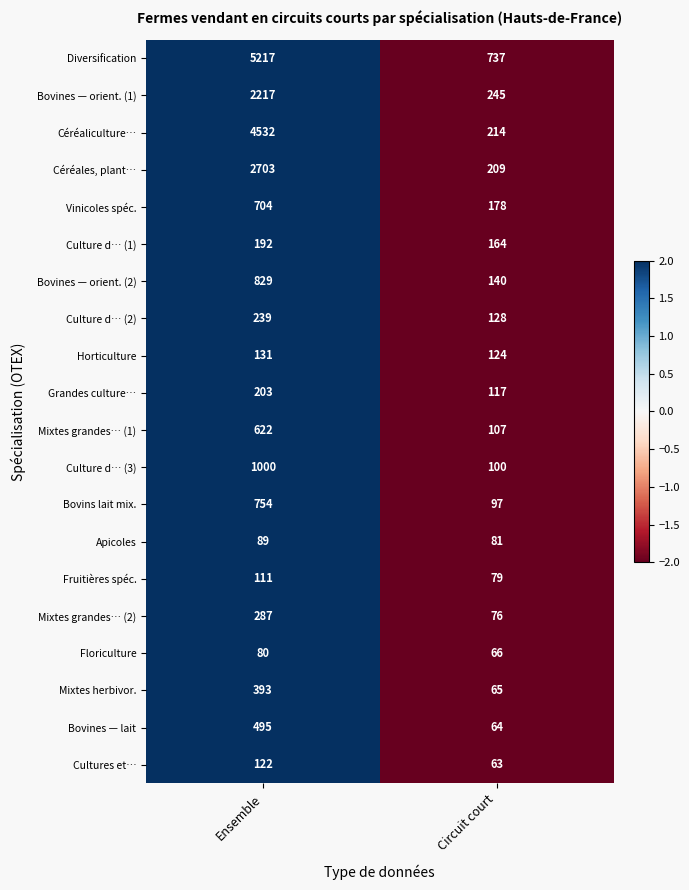

Which category has the lowest value across all series?

Circuit court